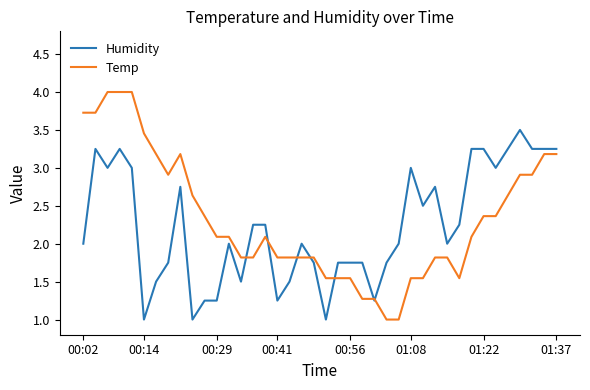

Which series has the widest spread of values?

Temp